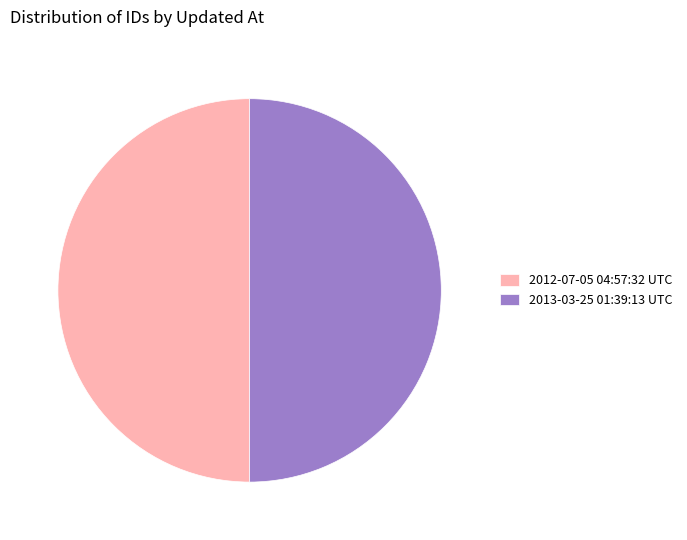

Combined, do 2012-07-05 04:57:32 UTC and 2013-03-25 01:39:13 UTC account for over 50%?

Yes